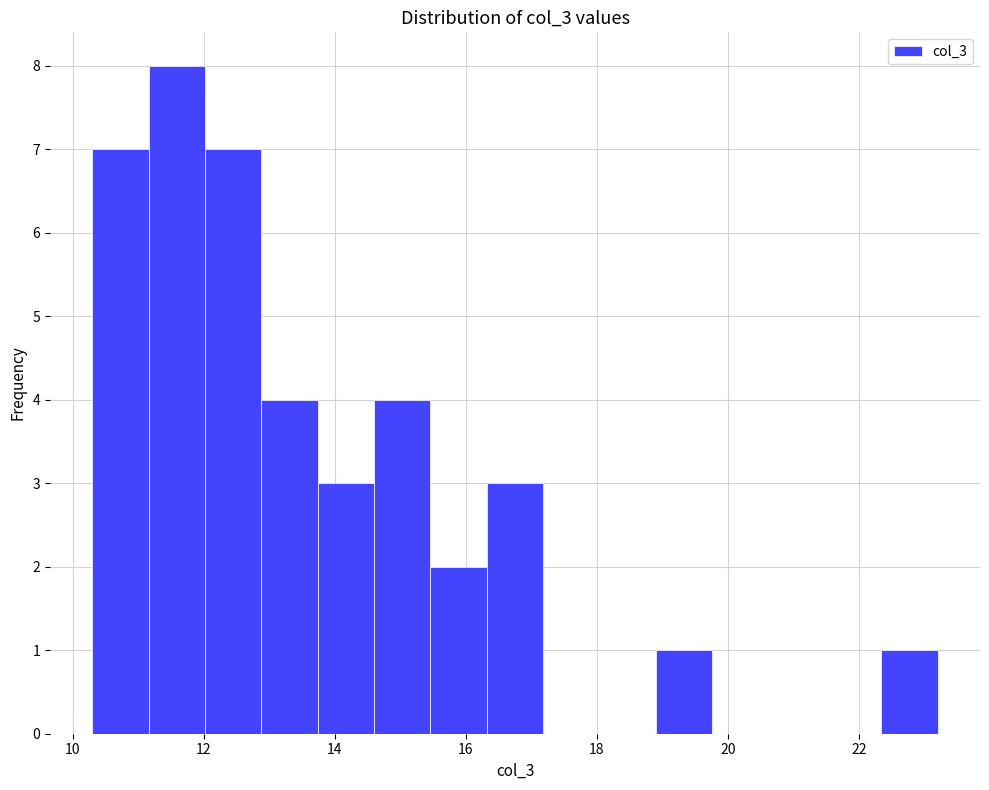

Reading left to right, transcribe this chart: for each bar, give the range it covers on the x-axis and its height. Neither the bar edges nor the heights are printed on the chart, so give them approximately, as read against the axes.

10.30 to 11.16: 7
11.16 to 12.02: 8
12.02 to 12.88: 7
12.88 to 13.74: 4
13.74 to 14.60: 3
14.60 to 15.46: 4
15.46 to 16.32: 2
16.32 to 17.18: 3
17.18 to 18.04: 0
18.04 to 18.90: 0
18.90 to 19.76: 1
19.76 to 20.62: 0
20.62 to 21.48: 0
21.48 to 22.34: 0
22.34 to 23.20: 1